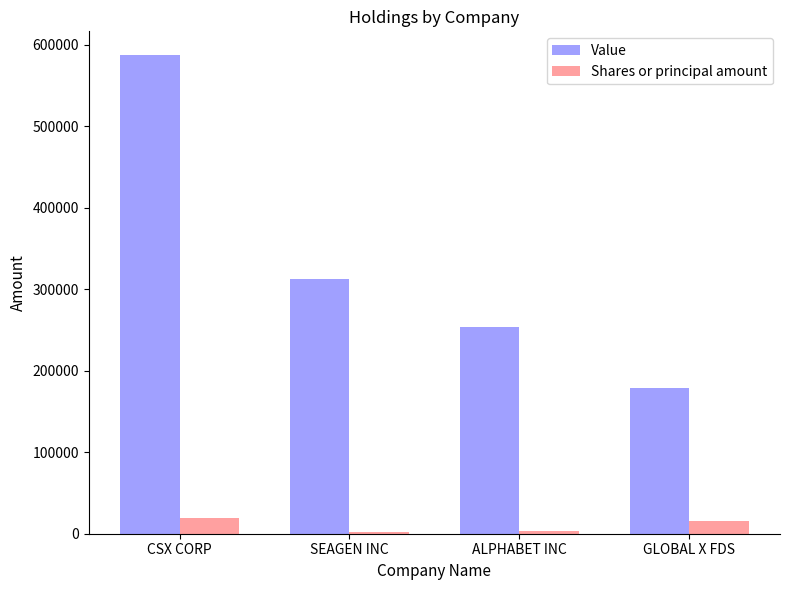

Count the number of data series in this chart.

2